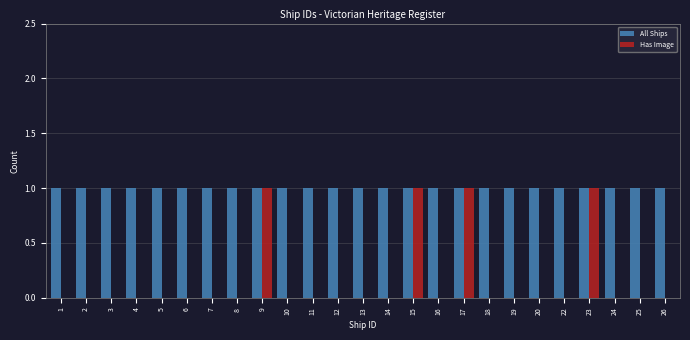

The Has Image series shows 2 at 15. True or false?

False